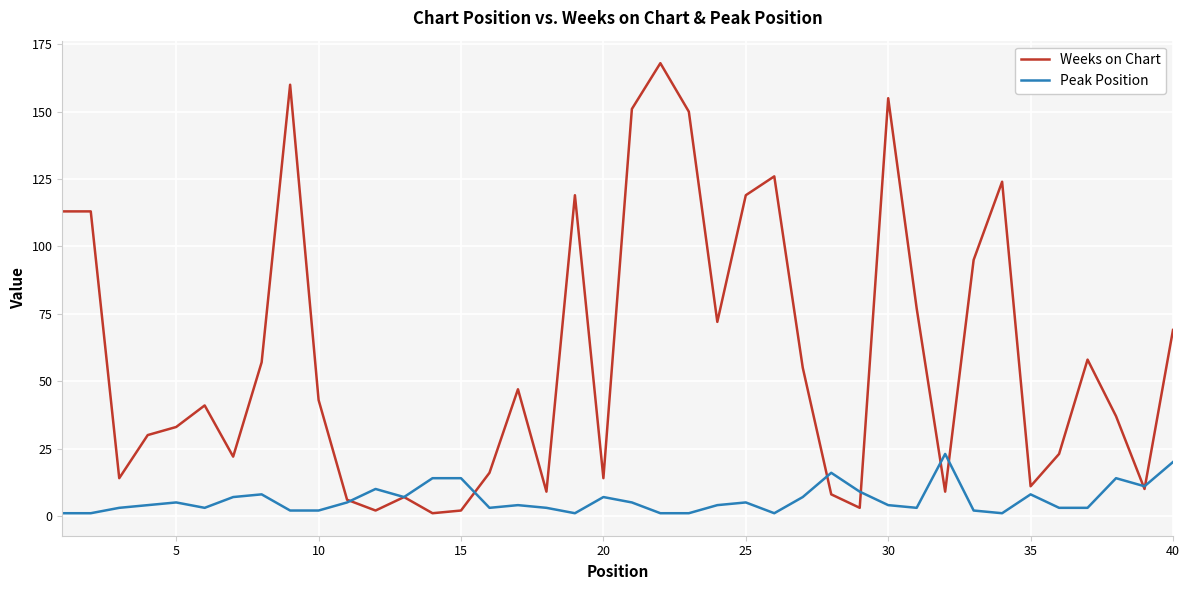

List the series in order of their peak value, lowest first.

Peak Position, Weeks on Chart